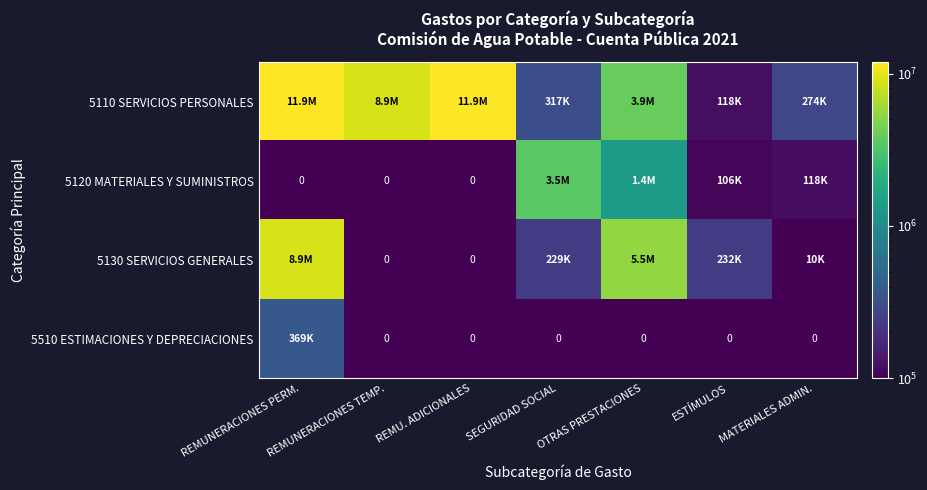

True or false: 5130 SERVICIOS GENERALES has a value of 232324.1 at ESTÍMULOS.

True